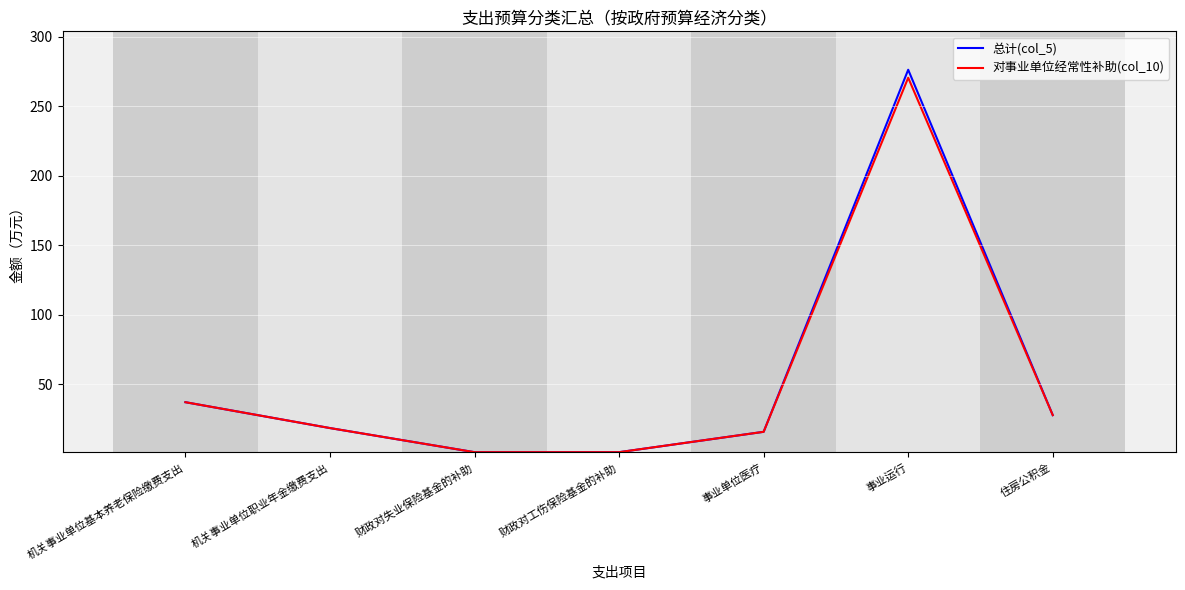

What are all the series names shown in the legend?

总计(col_5), 对事业单位经常性补助(col_10)